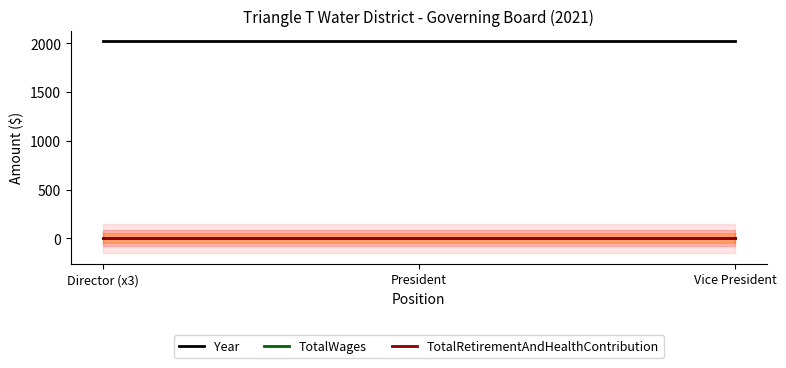

Does the chart have visible grid lines?

No